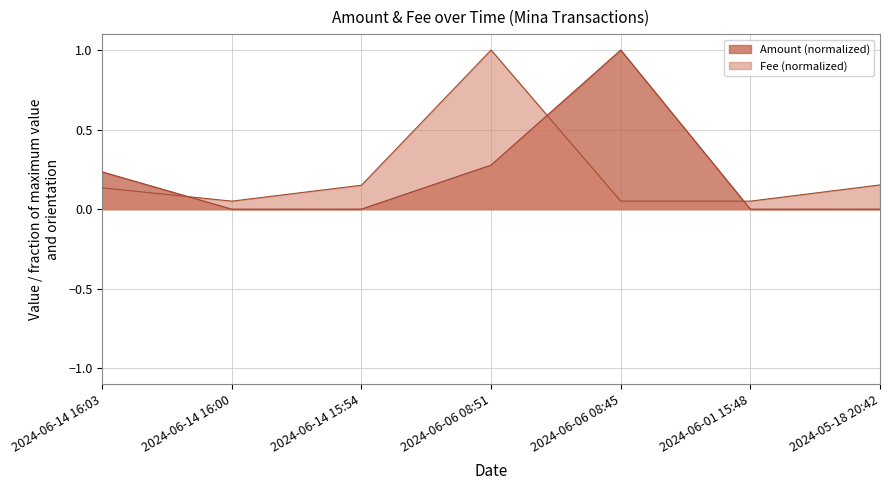

What is the difference between the second highest and minimum values in the Amount series?

0.3